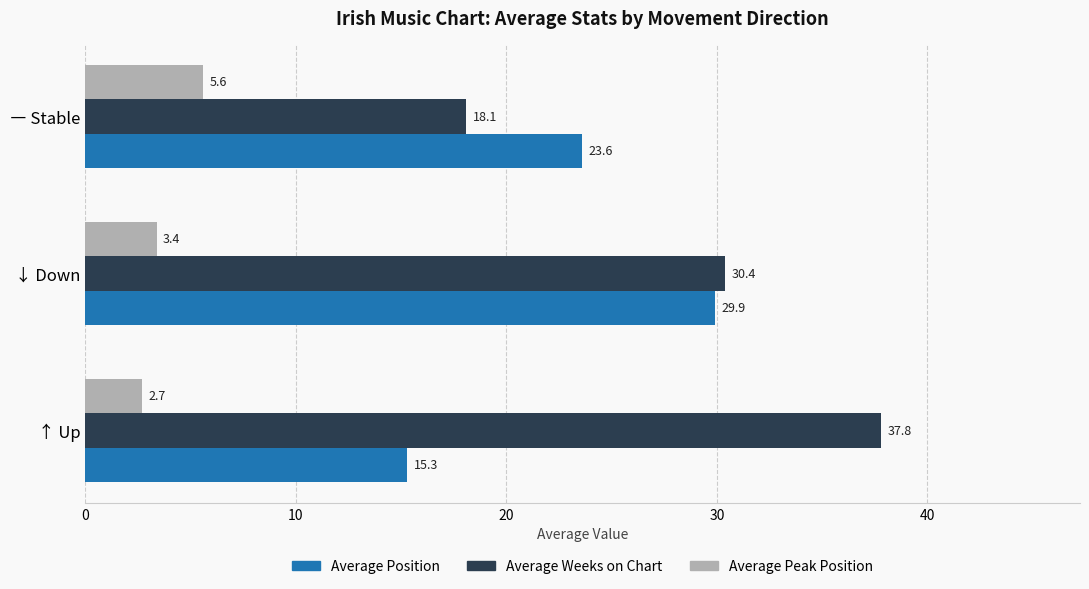

Rank the series by their maximum value, from highest to lowest.

Average Weeks on Chart, Average Position, Average Peak Position